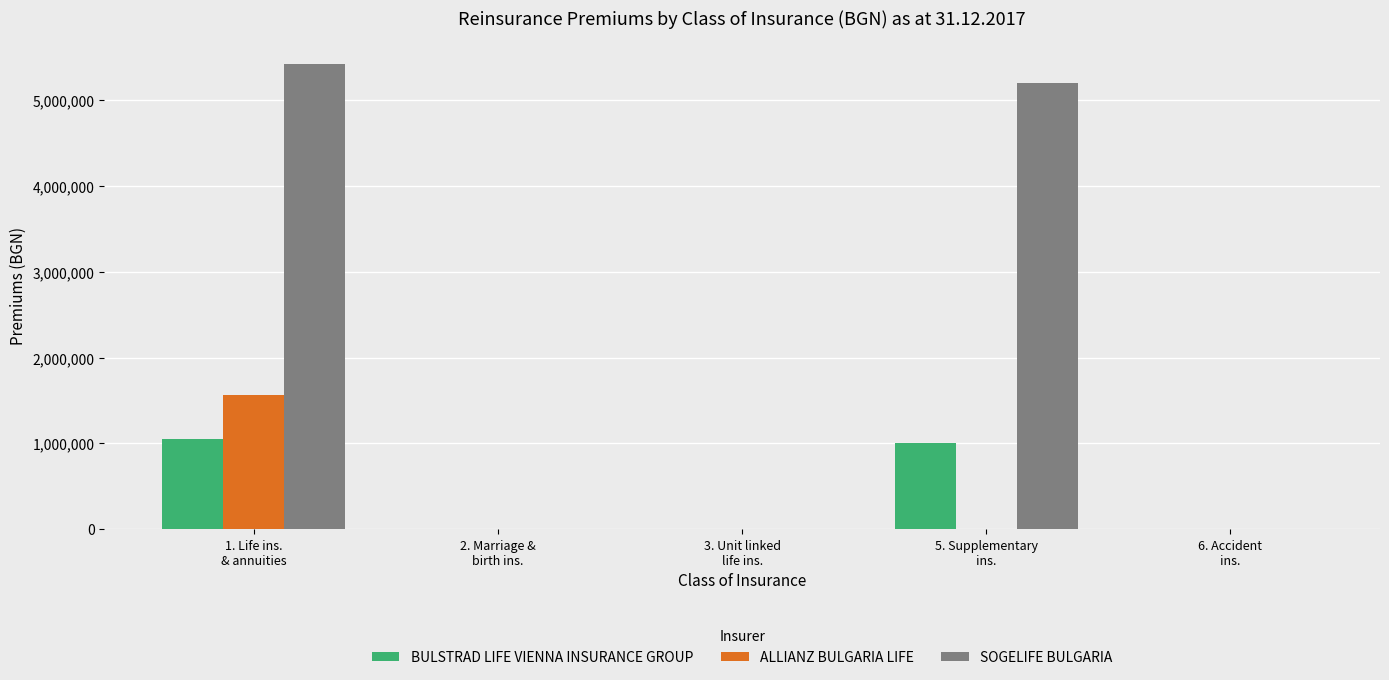

Are the bars horizontal?

No